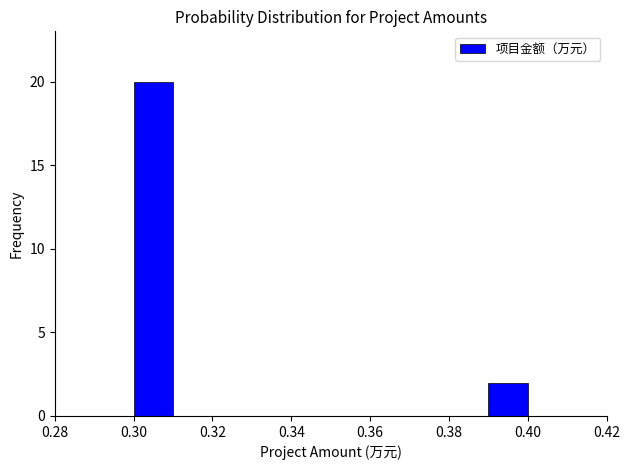

Reading left to right, transcribe this chart: for each bar, give the range it covers on the x-axis and its height. The values are not printed on the chart, so give them approximately, as read against the axis.

0.30 to 0.31: 20
0.31 to 0.32: 0
0.32 to 0.33: 0
0.33 to 0.34: 0
0.34 to 0.35: 0
0.35 to 0.36: 0
0.36 to 0.37: 0
0.37 to 0.38: 0
0.38 to 0.39: 0
0.39 to 0.40: 2